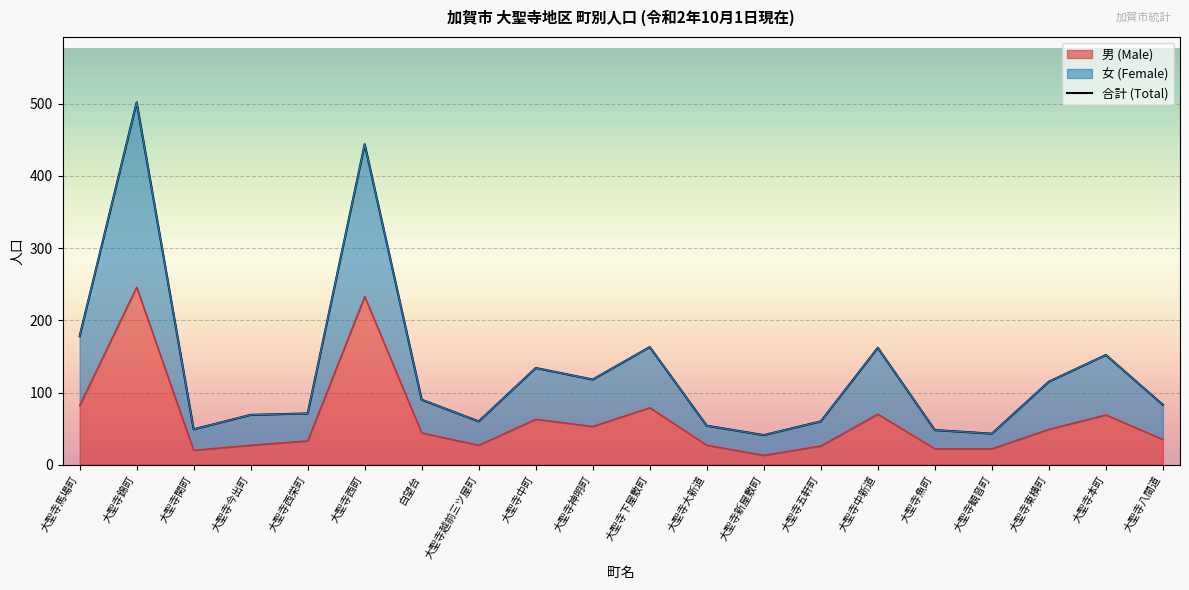

Which series has the widest spread of values?

女 (Female)